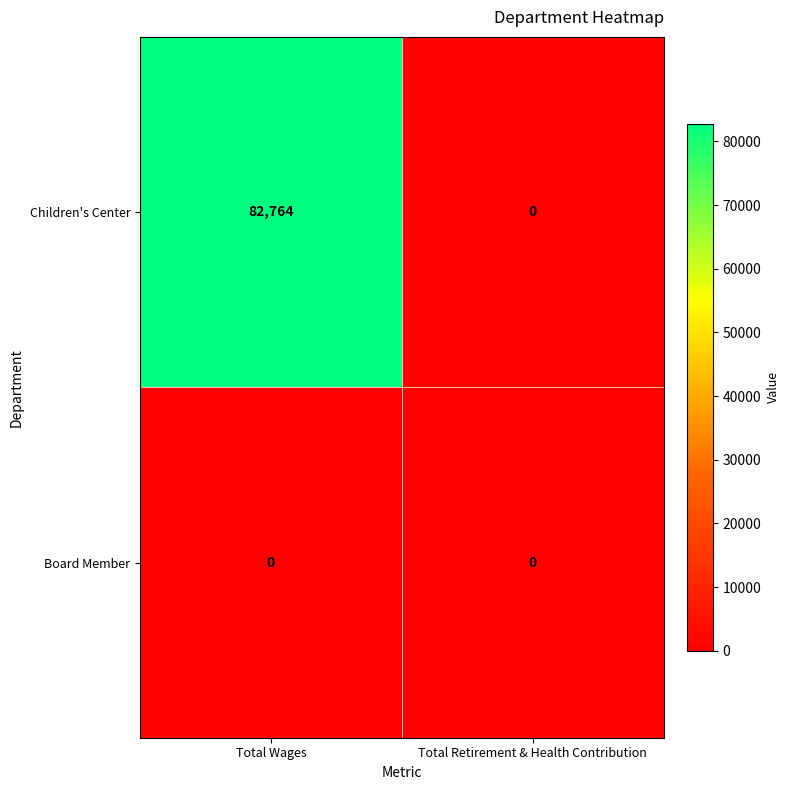

Which series has the largest range (max minus min)?

Children's Center